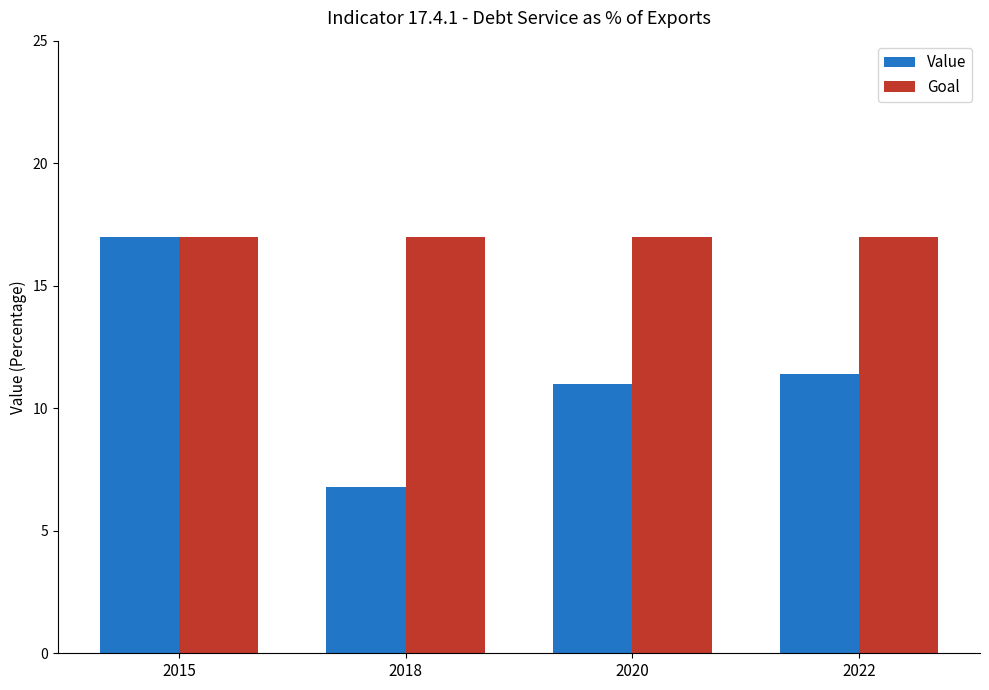

Rank the series at 2020 from highest to lowest value.

Goal, Value